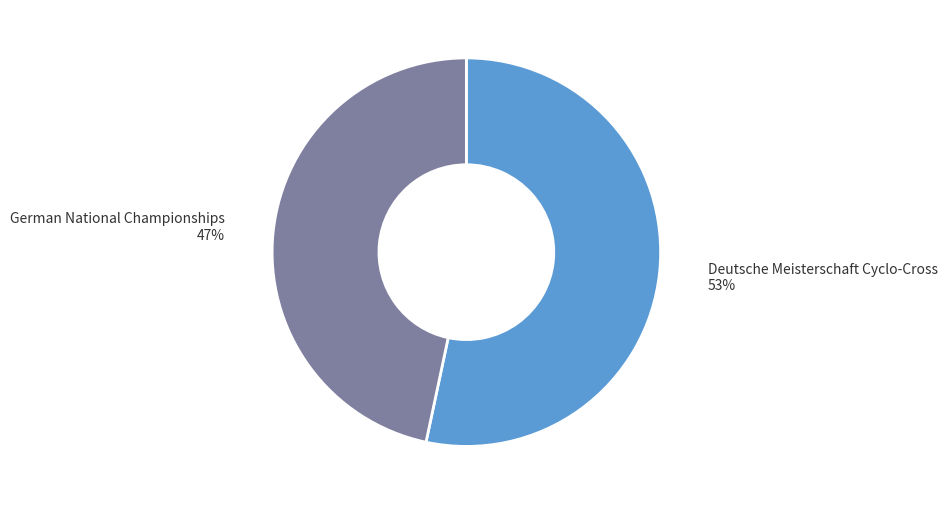

To the nearest percent, what is the average slice percentage?

50%